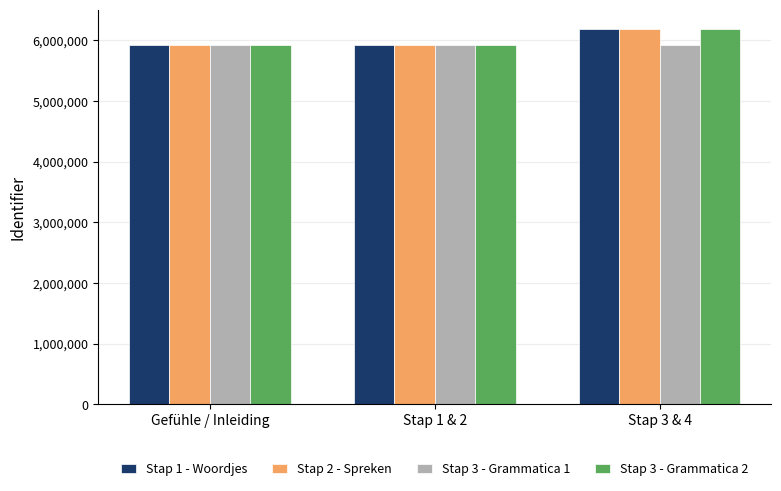

What is the difference between the Stap 1 - Woordjes values at Gefühle / Inleiding and Stap 3 & 4?

270053